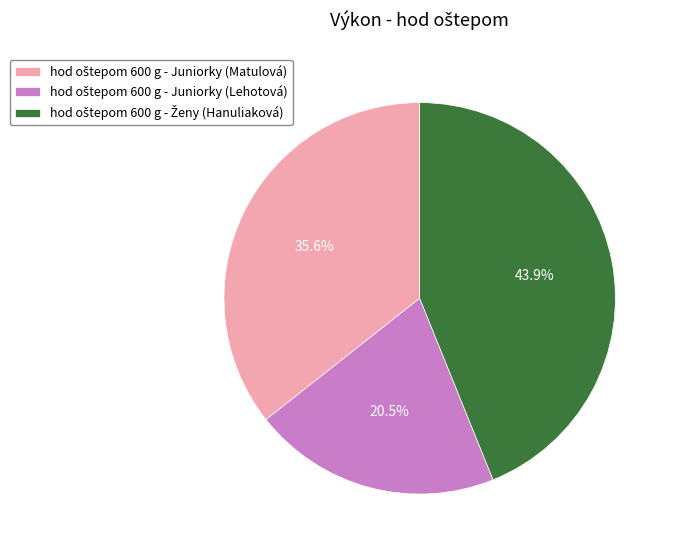

Does any single category account for the majority?

No